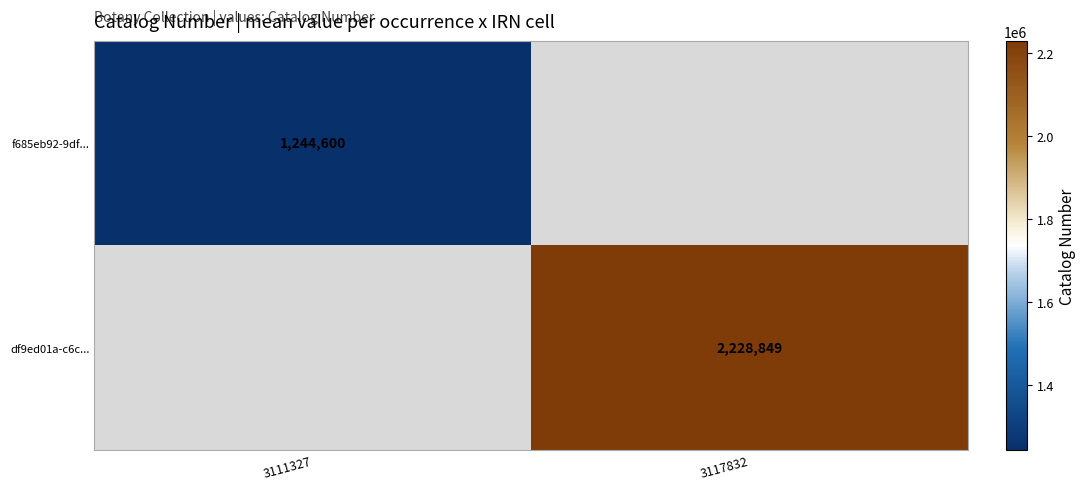

Is it true that f685eb92-9df... equals 1244600 at 3111327?

True